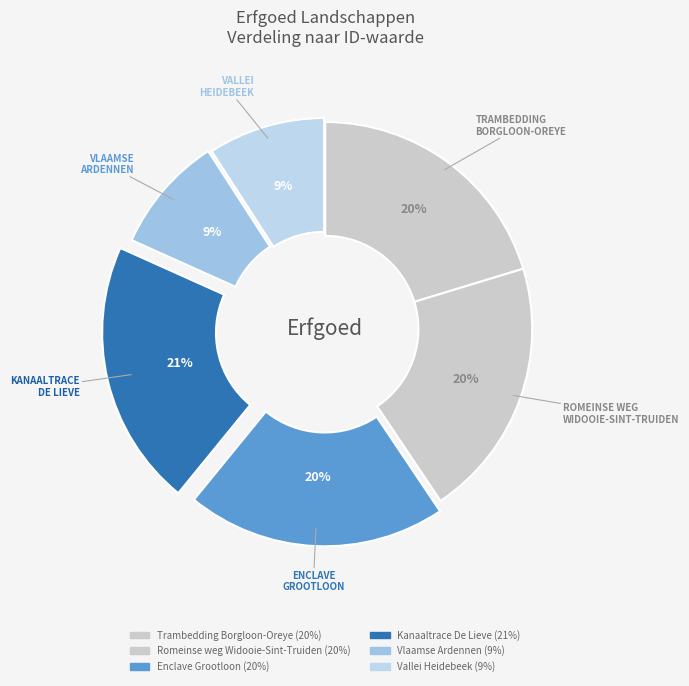

Count the number of slices in the pie.

6